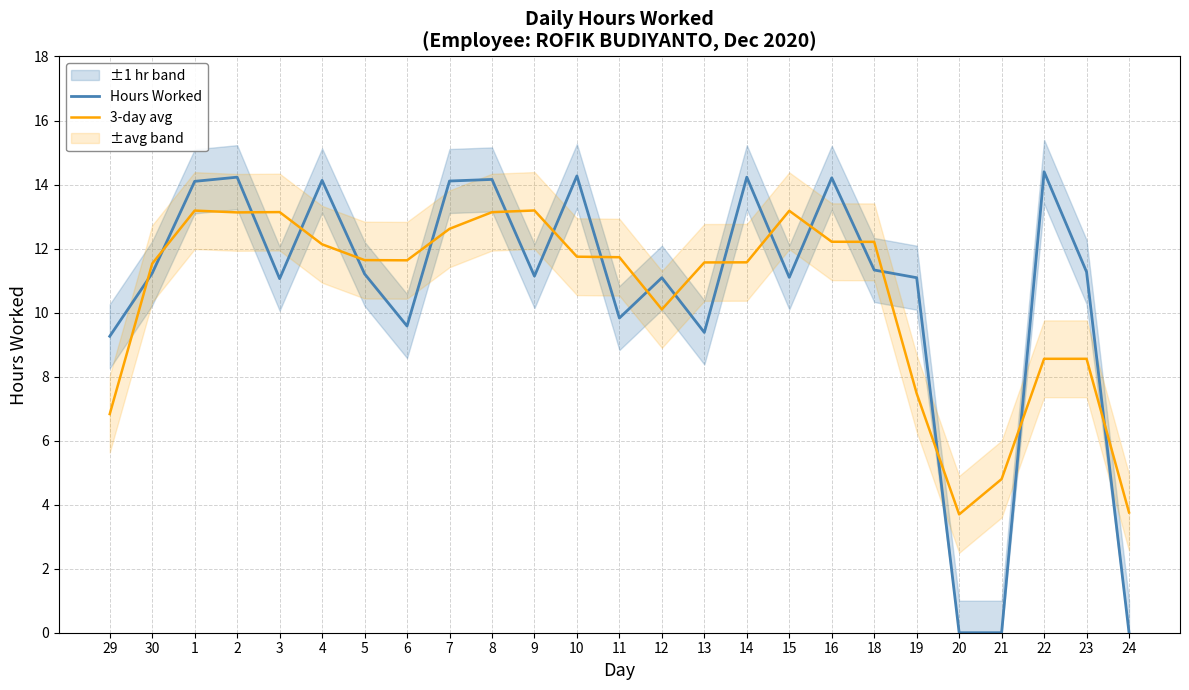

Is this an area chart (filled region under the line)?

No